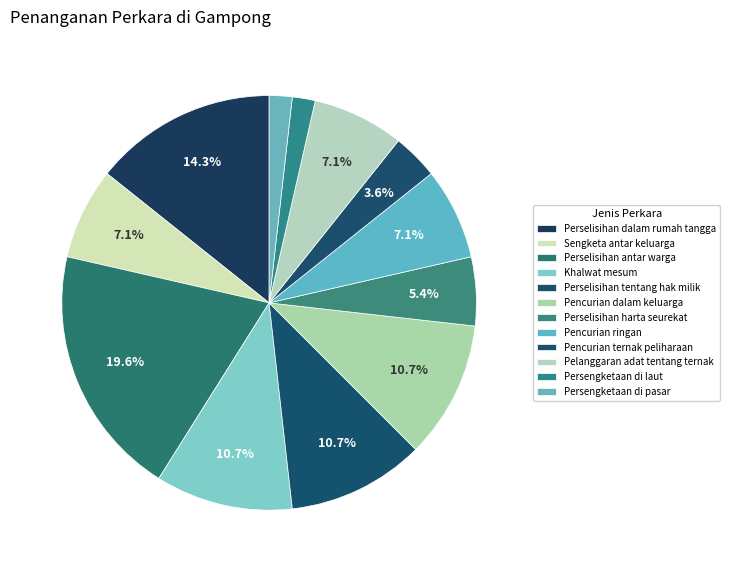

How many segments does this pie chart have?

12